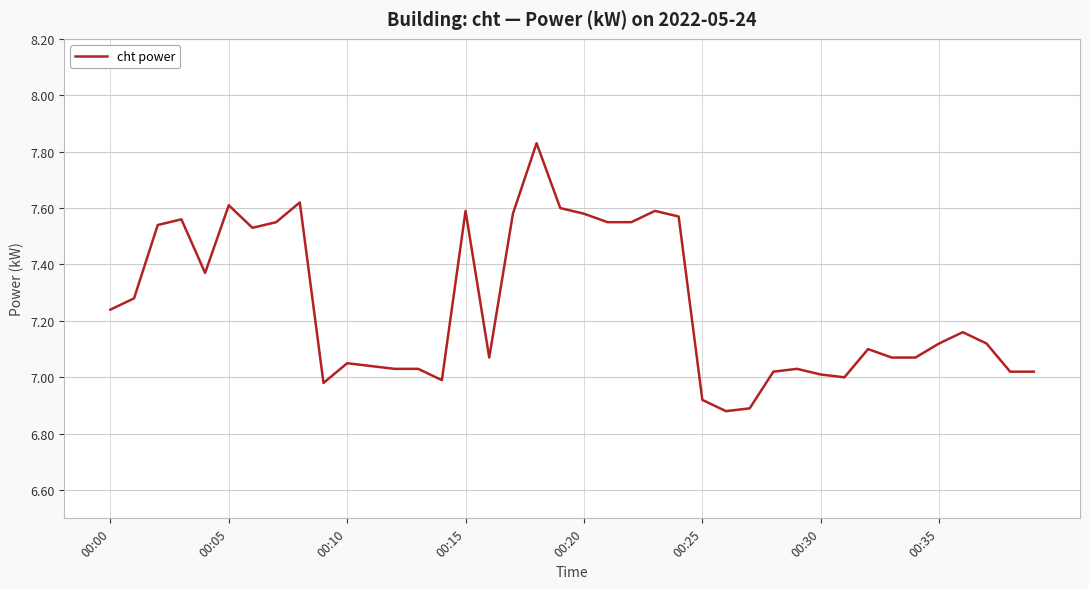

Does the chart display data point markers on the line(s)?

No